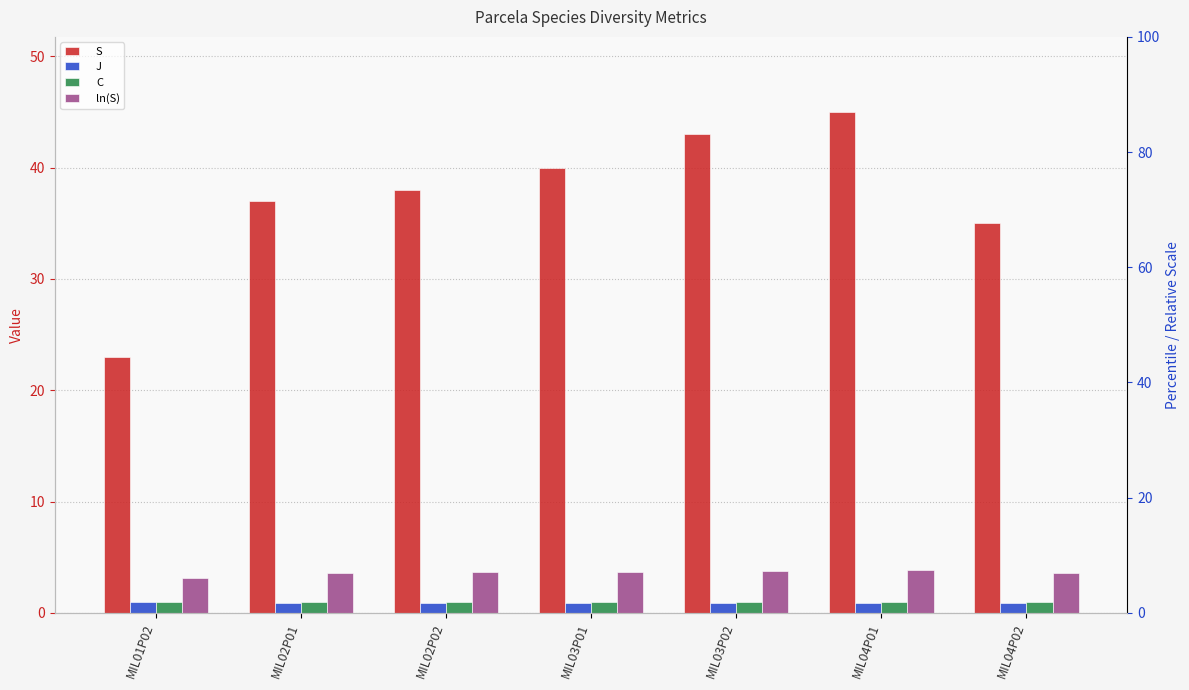

Is the value of C at MIL02P01 greater than the value of S at MIL01P02?

No